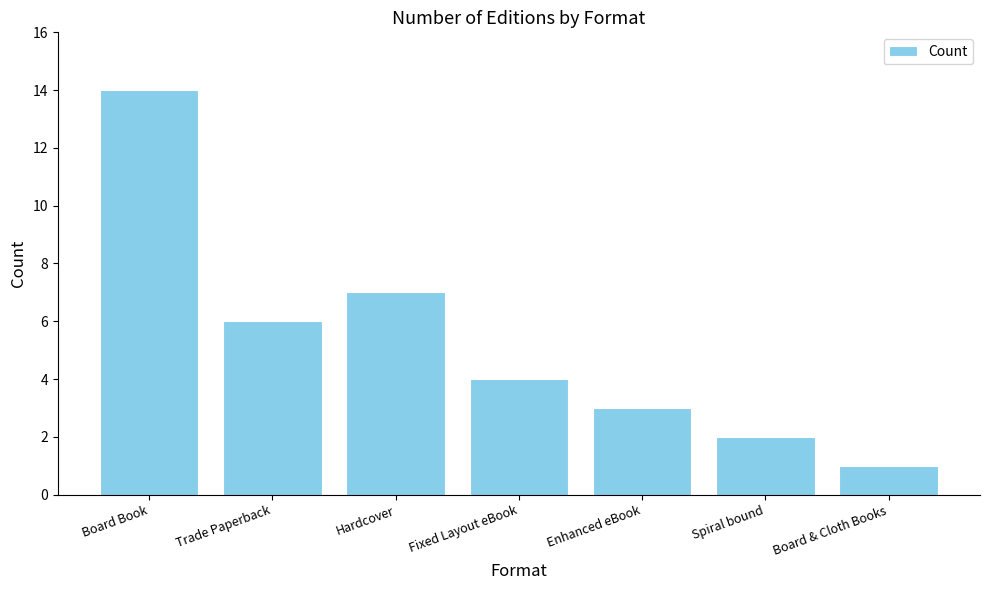

Are the bars horizontal?

No